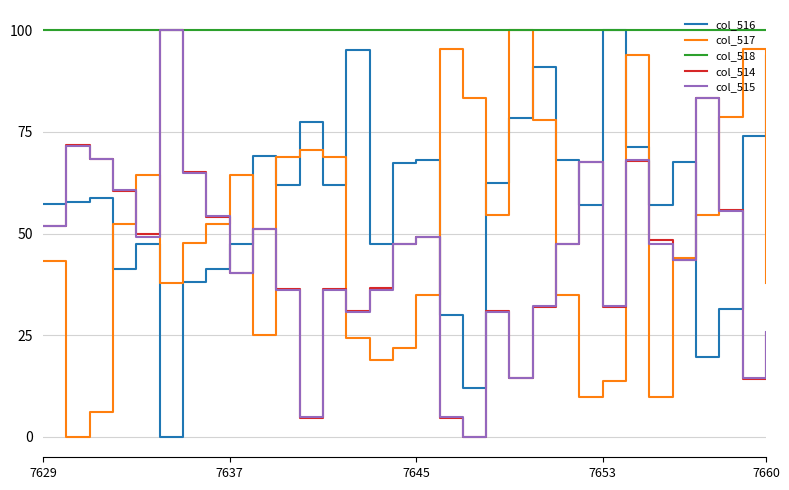

At how many categories does at least one series exceed 6?

32